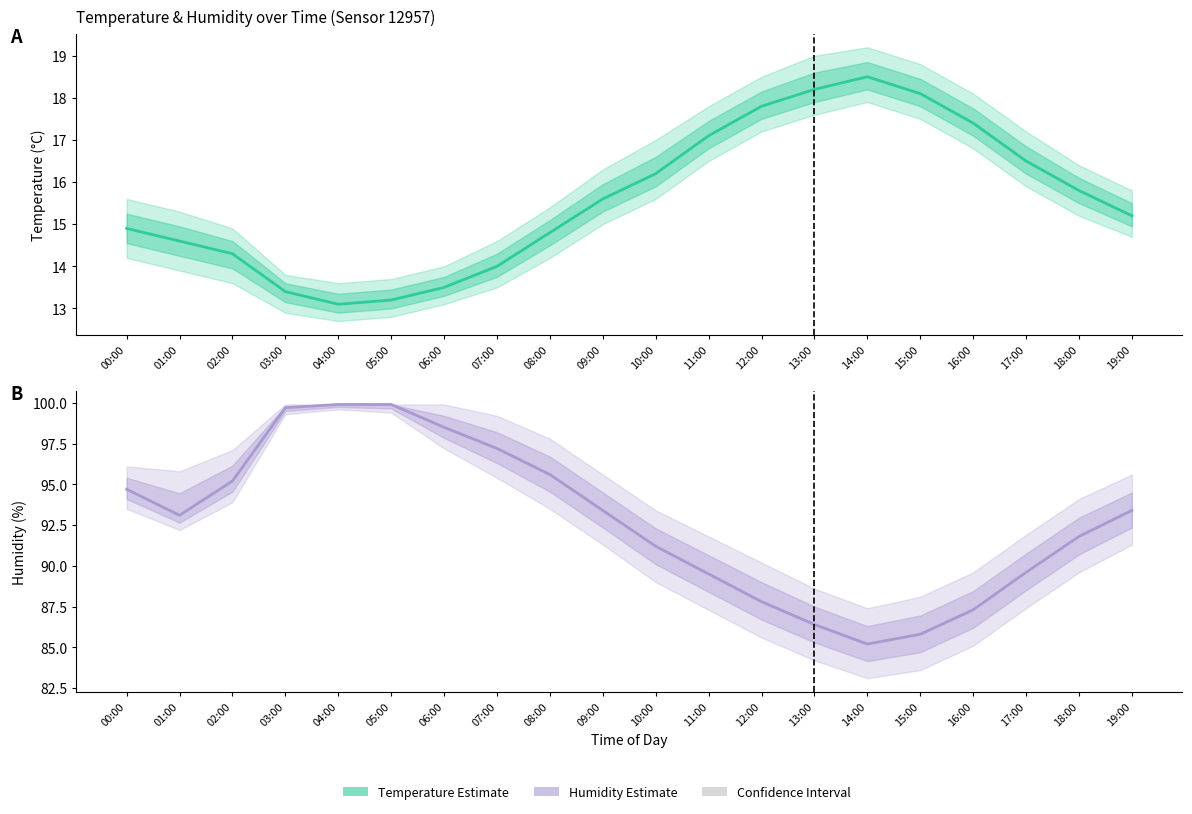

Rank the series by their average value, from highest to lowest.

Humidity Estimate, Temperature Estimate